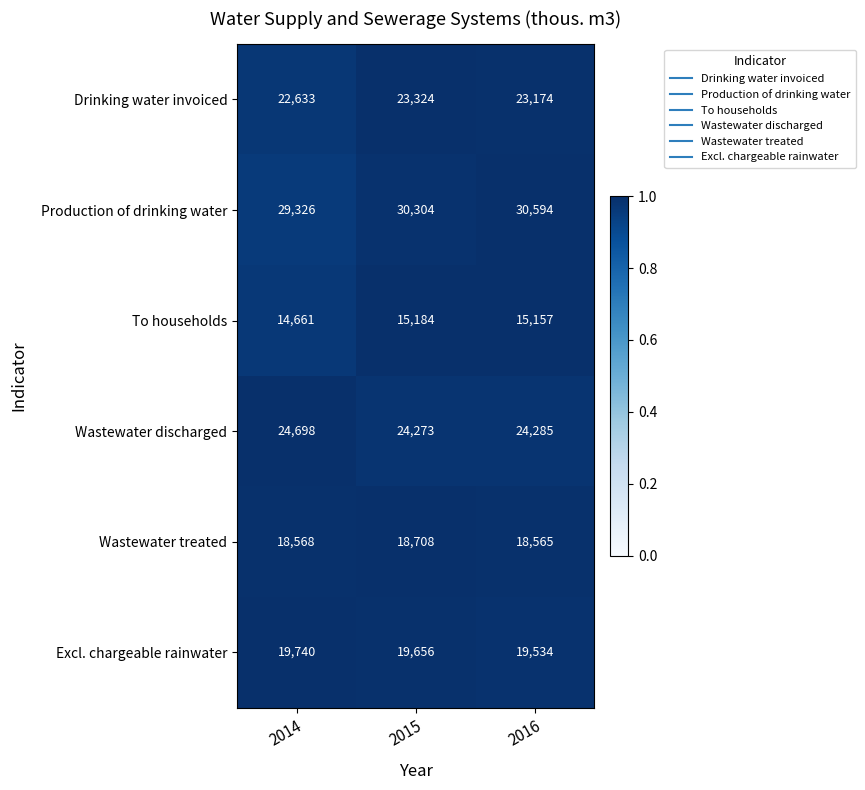

Which series has the largest total across all categories?

Production of drinking water